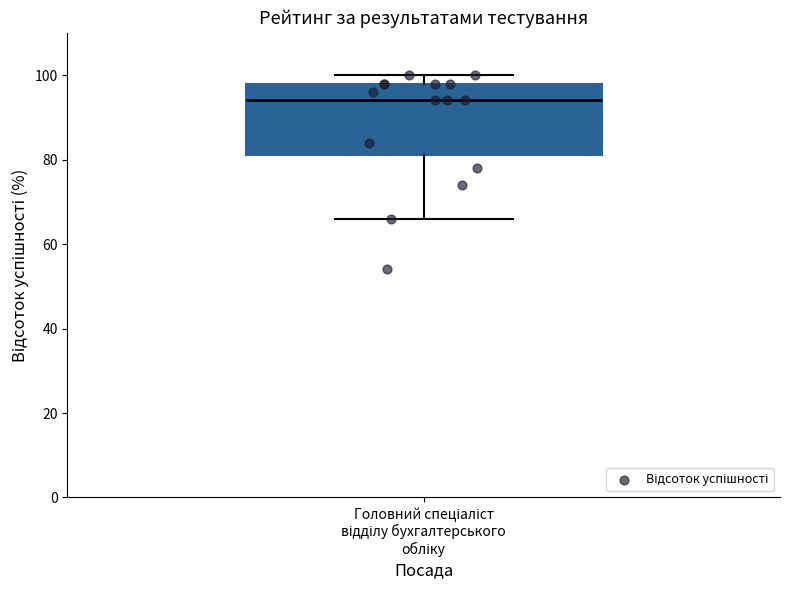

Where is the upper edge of the box for Головний спеціаліст відділу бухгалтерського обліку on the y-axis? The values are not printed on the chart, so give them approximately, as read against the axis.

98